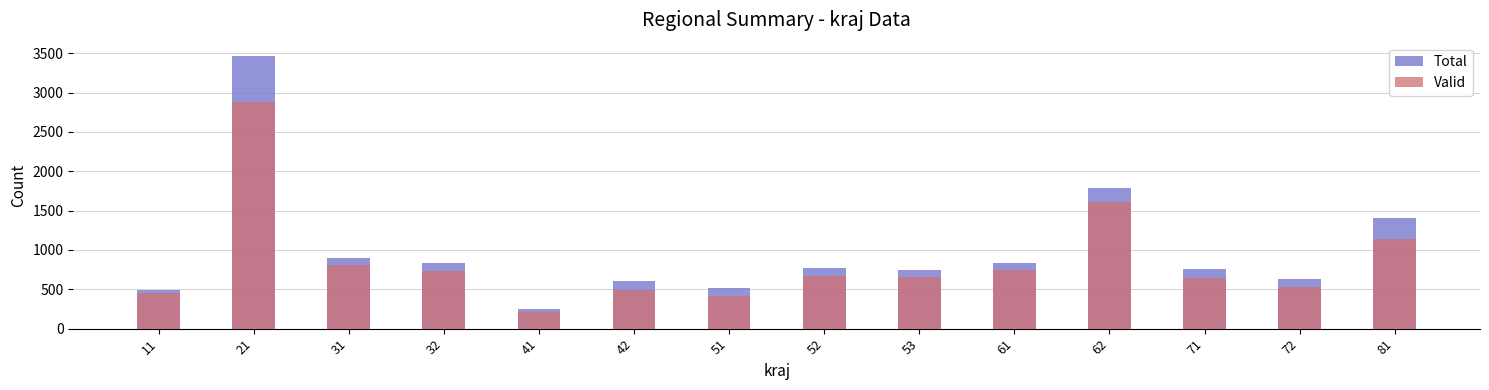

Does the chart contain stacked bars?

No